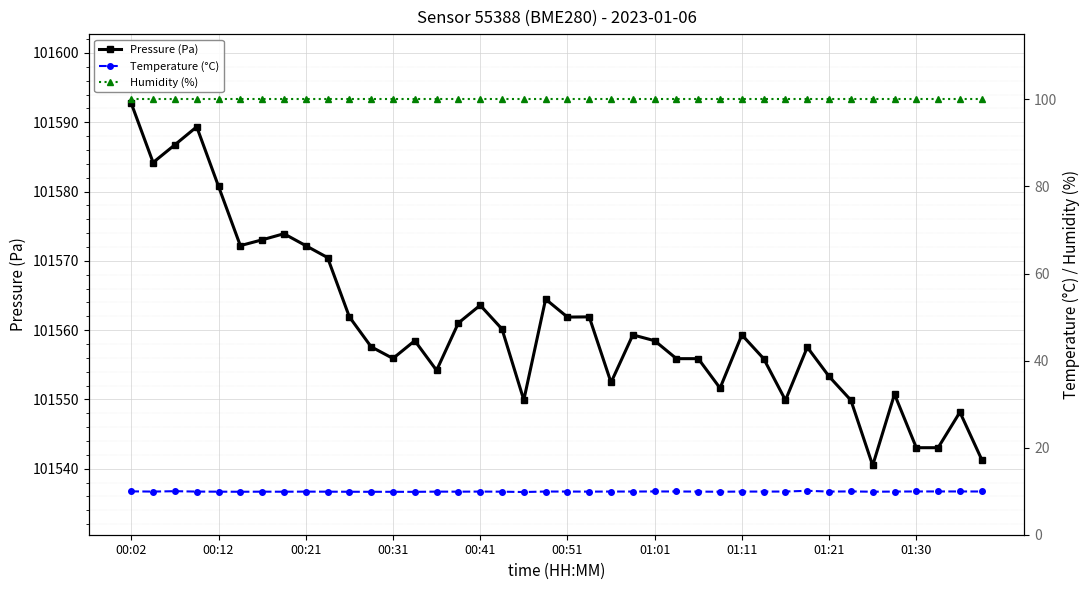

What is the value of the Pressure (Pa) point at the 34th from the left?

101549.9